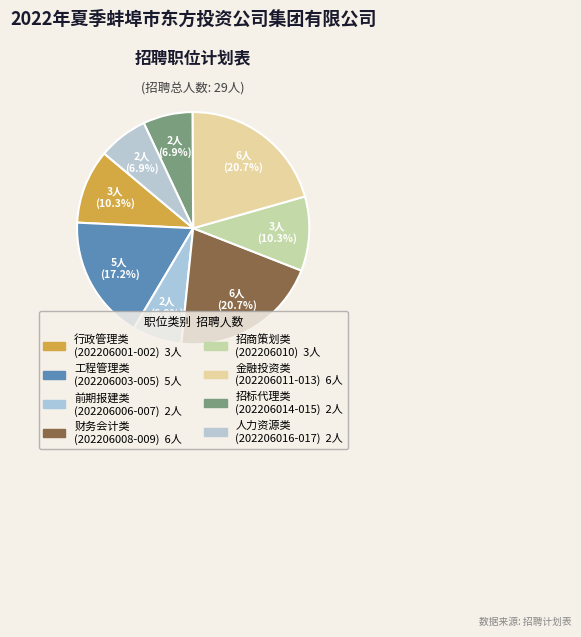

Count the number of slices in the pie.

8